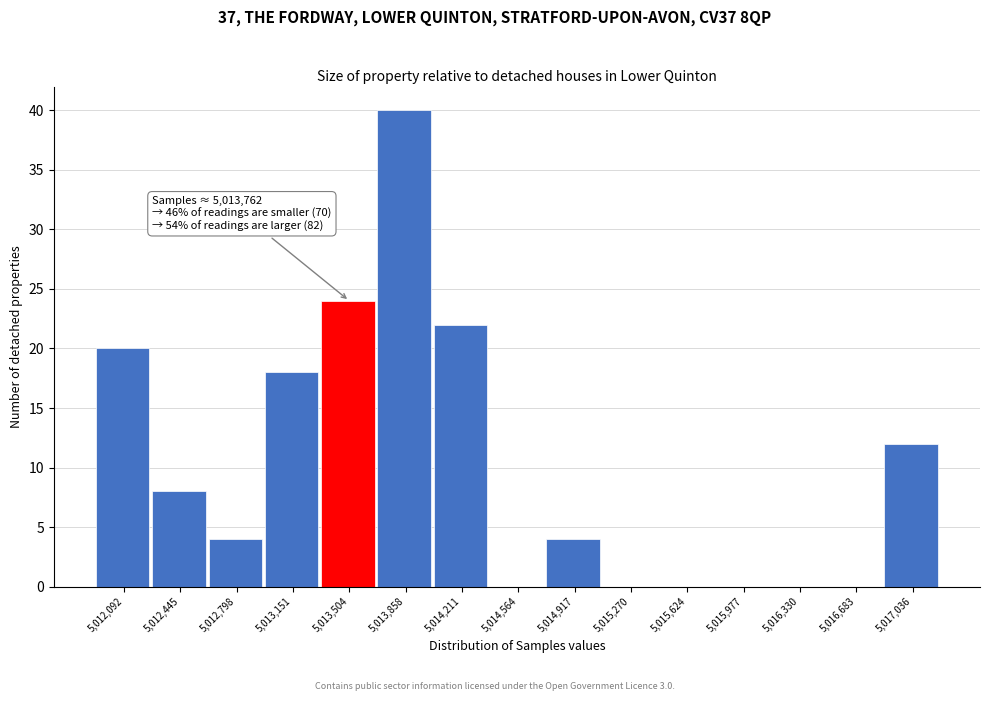

Reading left to right, transcribe all the data shown in this chart.

5,012,092=20	5,012,445=8	5,012,798=4	5,013,151=18	5,013,504=24	5,013,858=40	5,014,211=22	5,014,564=0	5,014,917=4	5,015,270=0	5,015,624=0	5,015,977=0	5,016,330=0	5,016,683=0	5,017,036=12